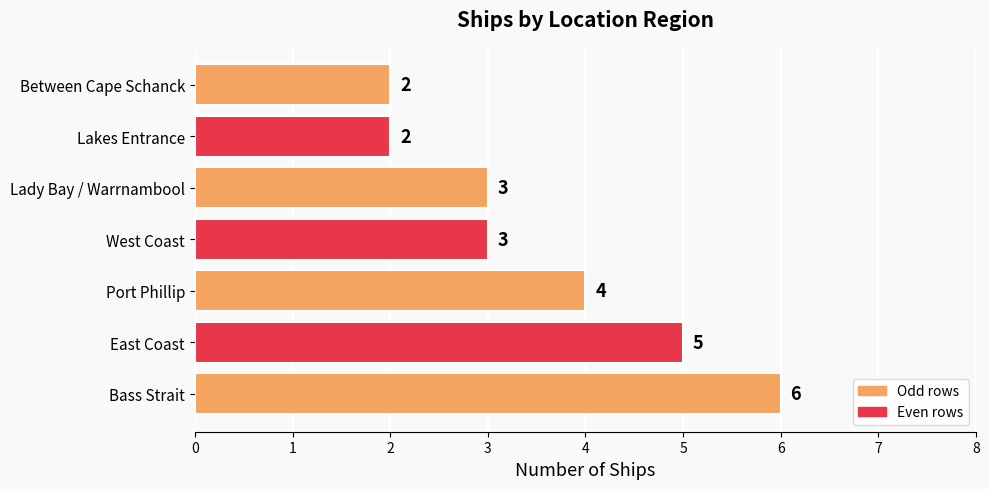

Does the chart contain any negative values?

No